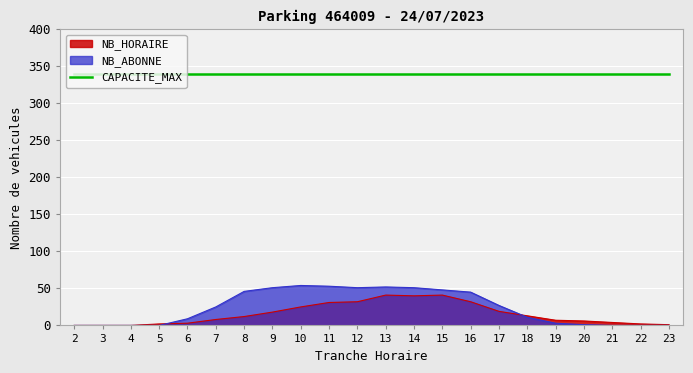

How many lines are shown in the chart?

3